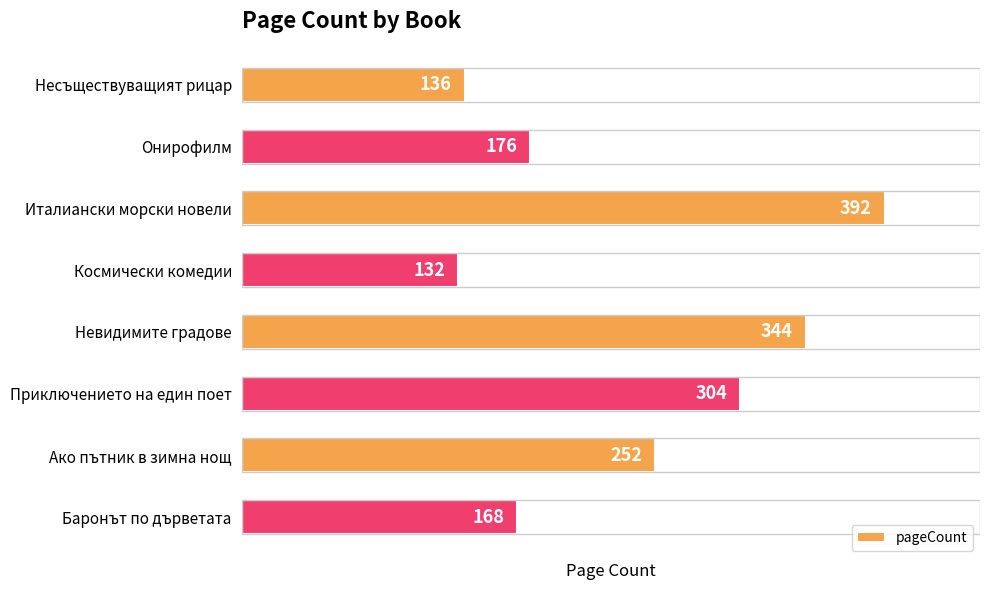

How many data points are less than 252?

4